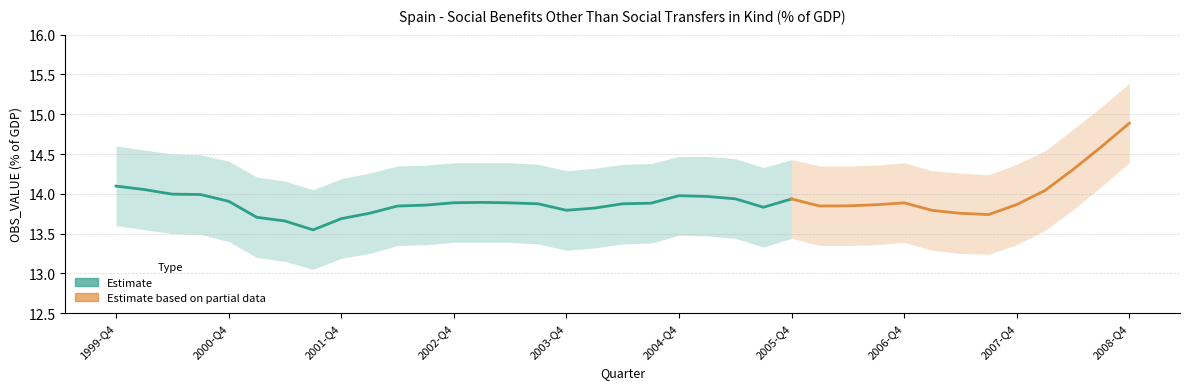

What is the label of the 28th point from the left?

2006-Q3